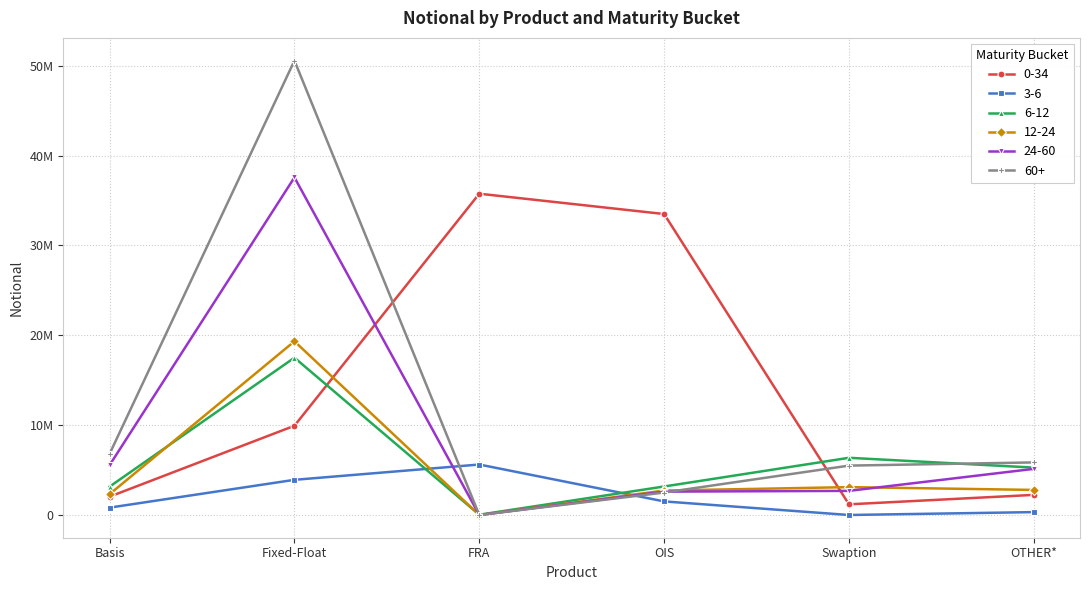

Is this an area chart (filled region under the line)?

No